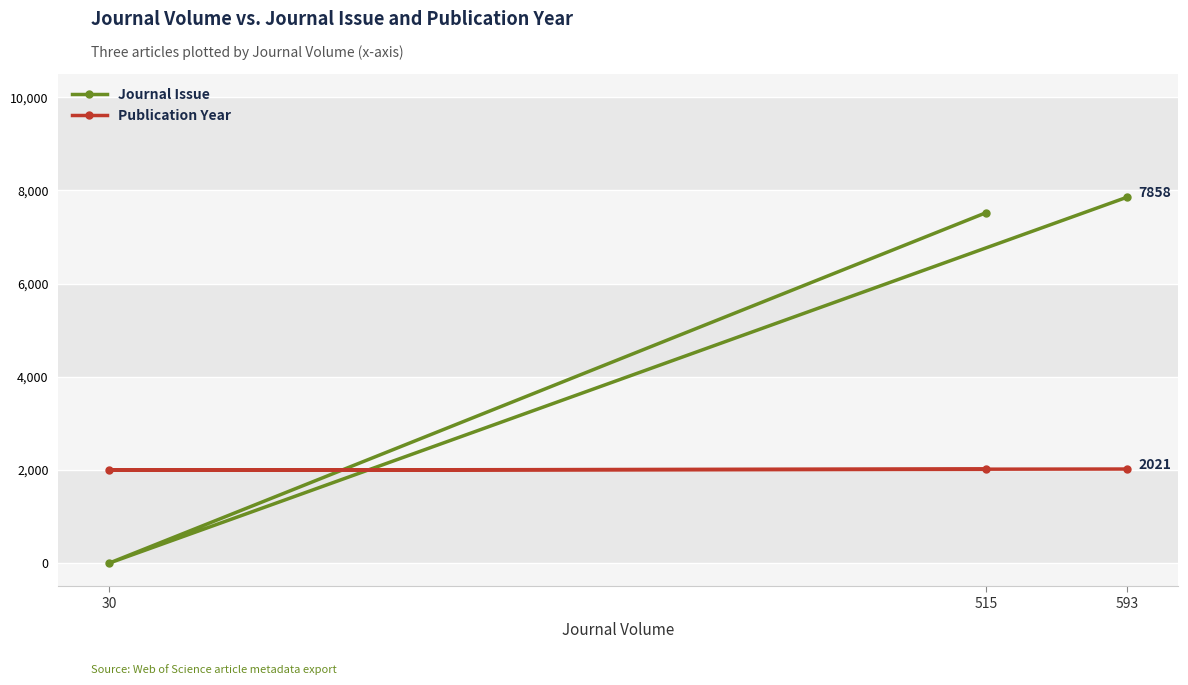

What is the difference between the highest and lowest values at 515?

5511